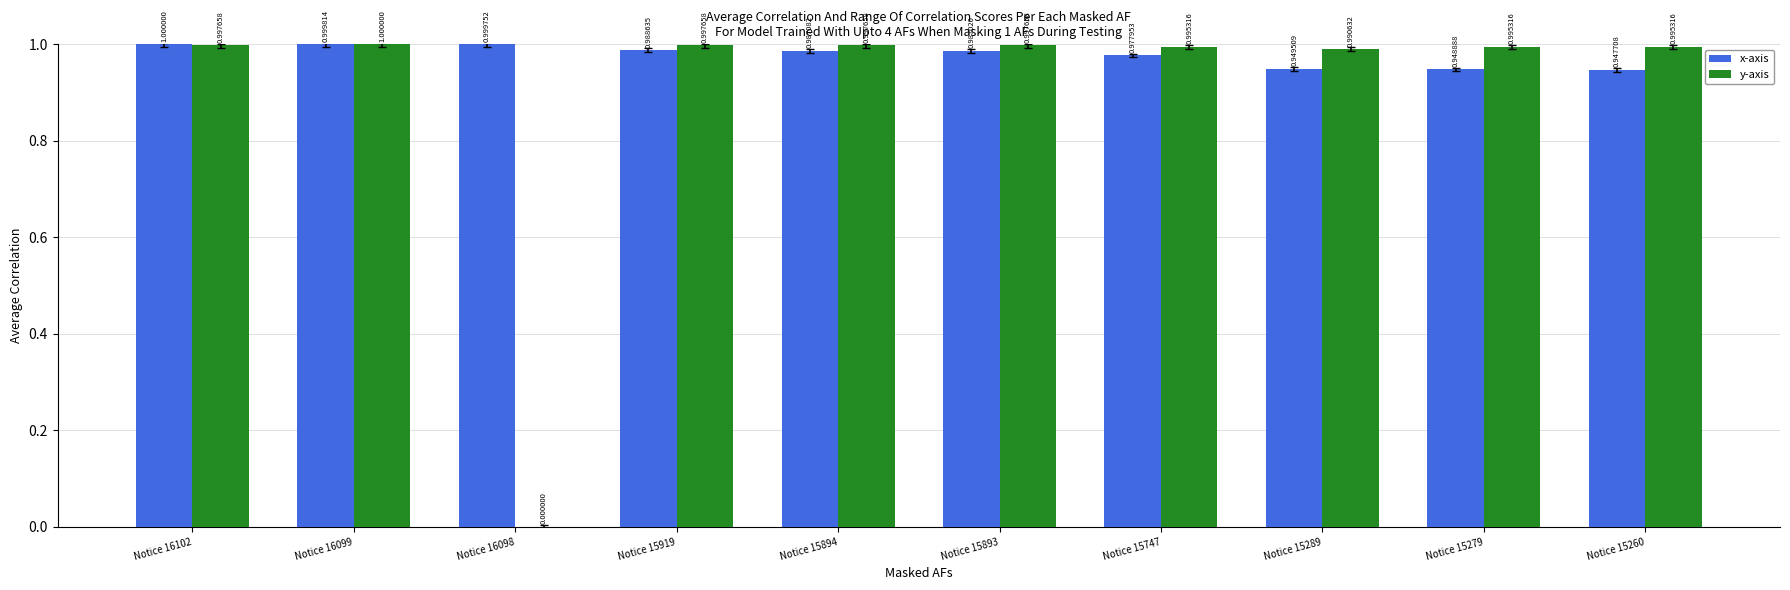

Between Notice 15289 and Notice 15279, which series saw the biggest shift?

y-axis